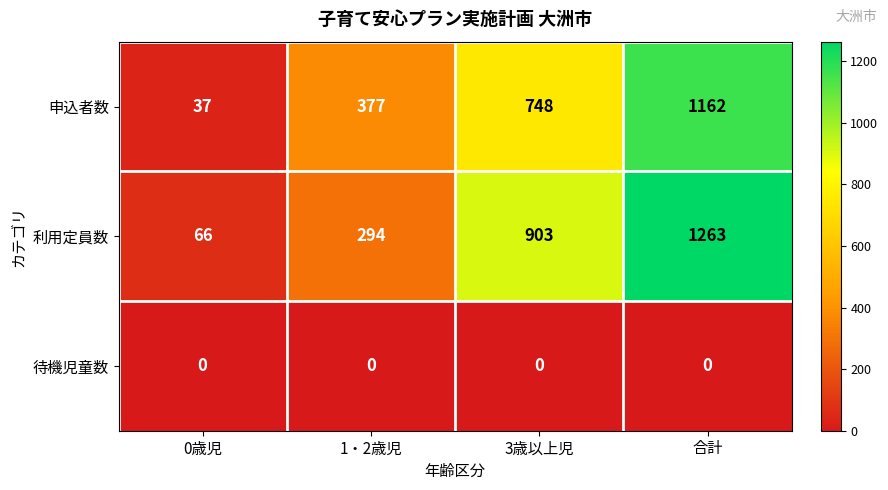

How many categories are shown in the chart?

4